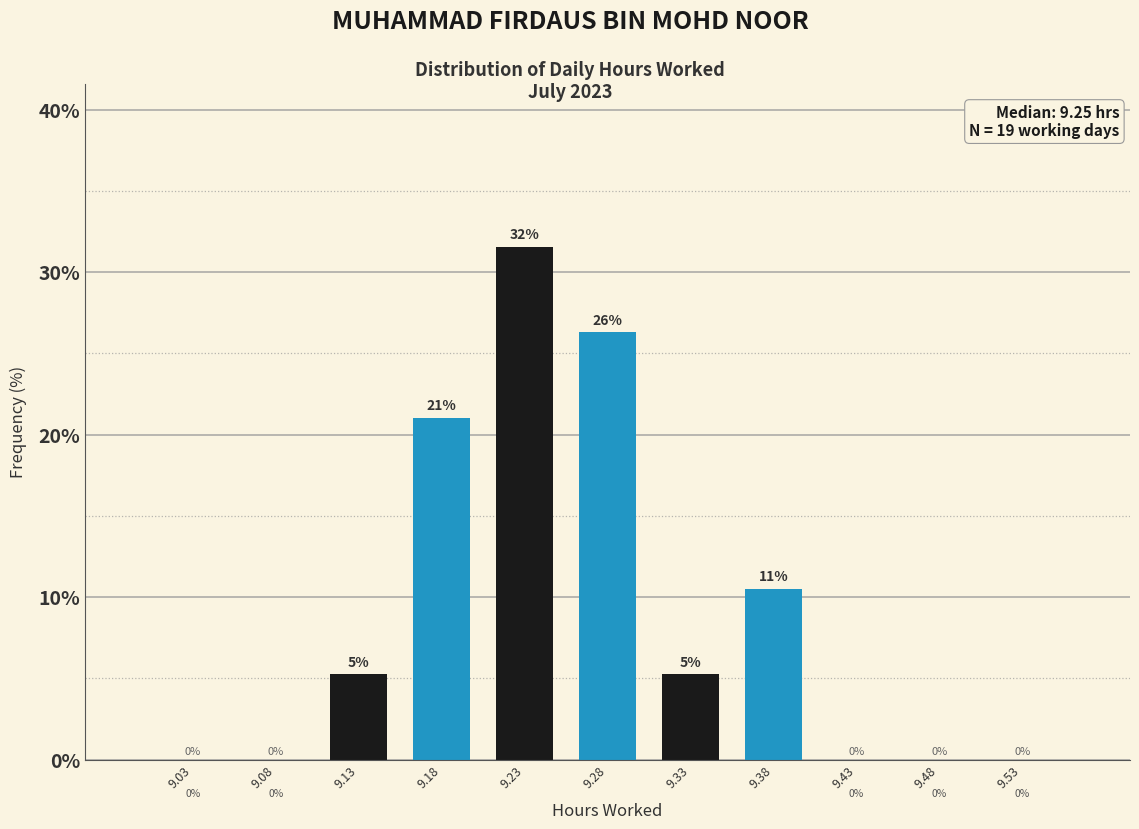

Which range on the x-axis has the tallest bar?

9.20 to 9.25